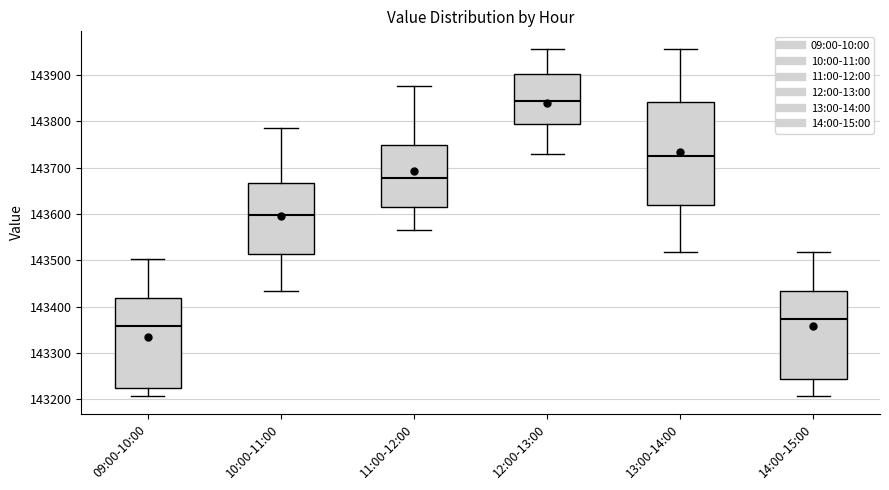

Where is the upper edge of the box for 13:00-14:00 on the y-axis? The values are not printed on the chart, so give them approximately, as read against the axis.

143840